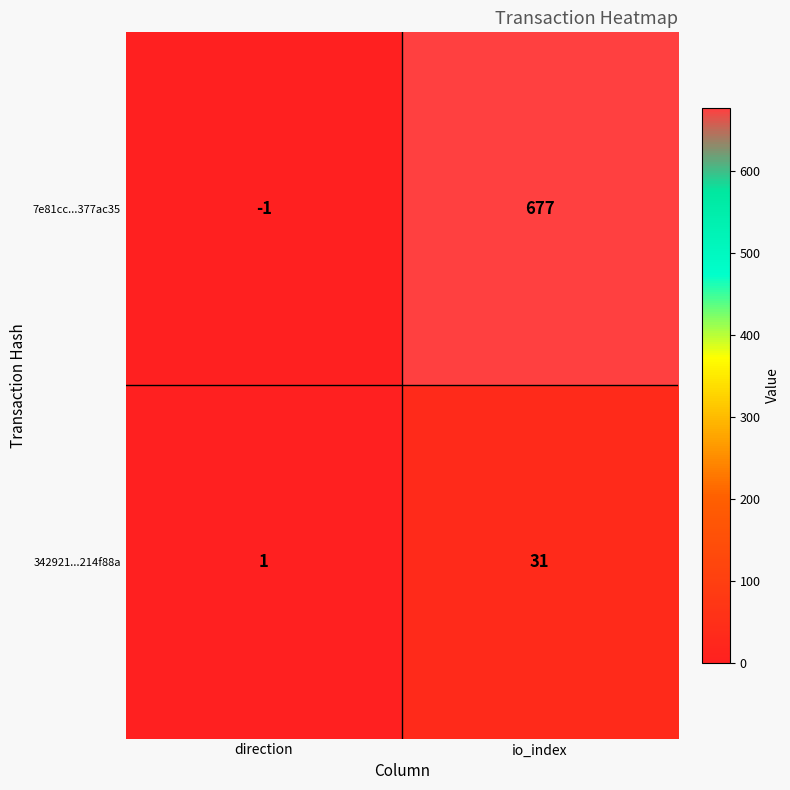

Which category has the lowest value across all series?

direction